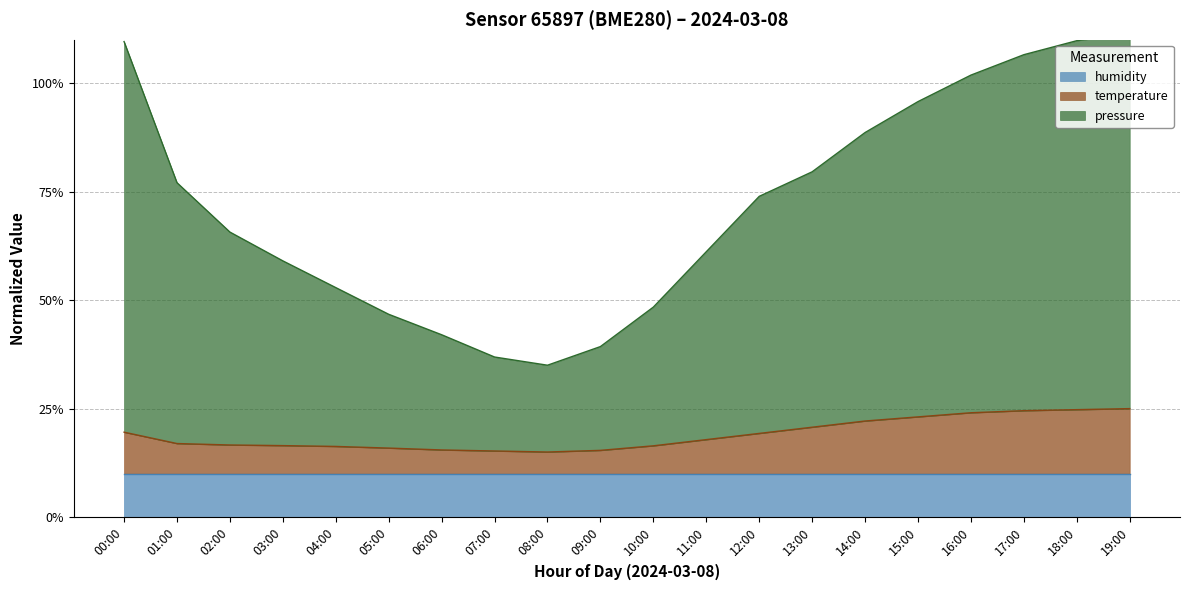

Which series changed the most between 02:00 and 10:00?

pressure